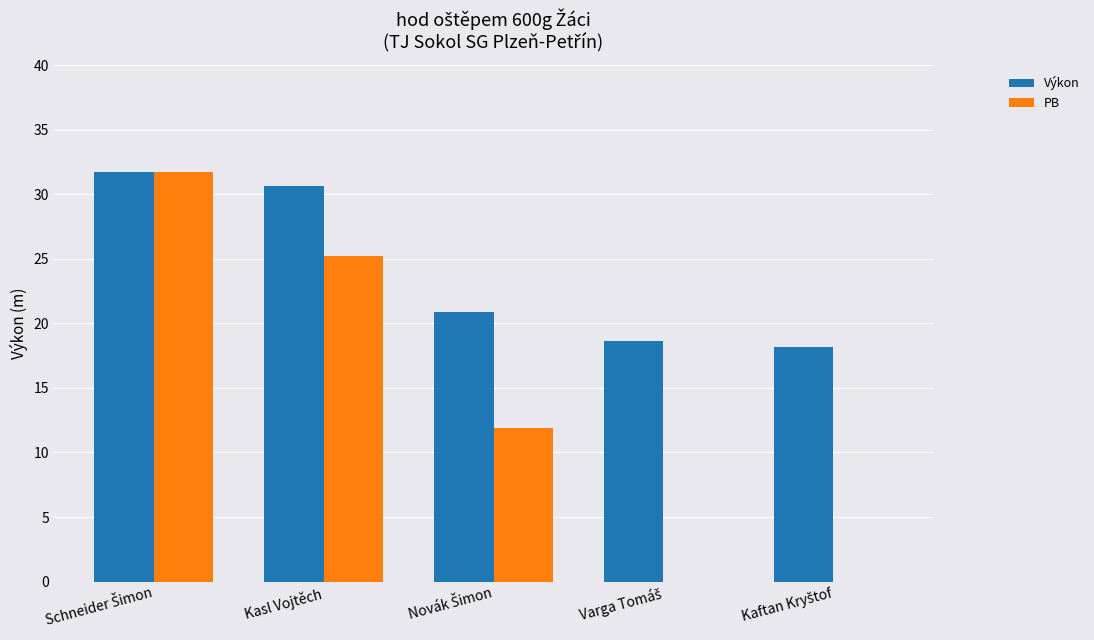

What is the sum of all PB values?

68.8